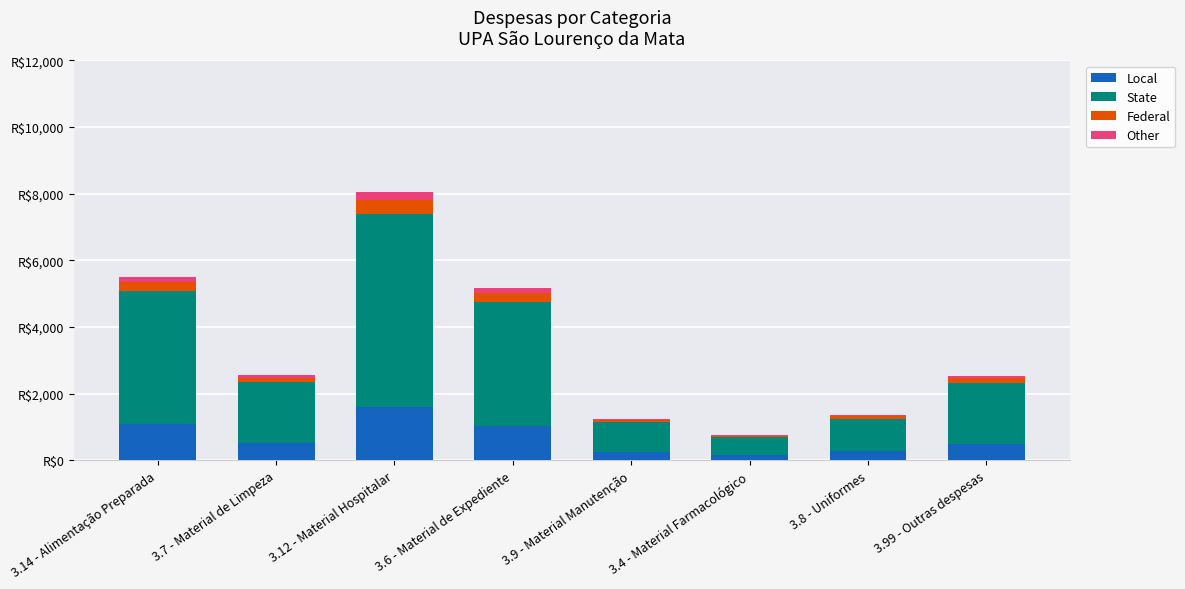

What is the difference between the maximum and minimum values in the Federal series?

363.8